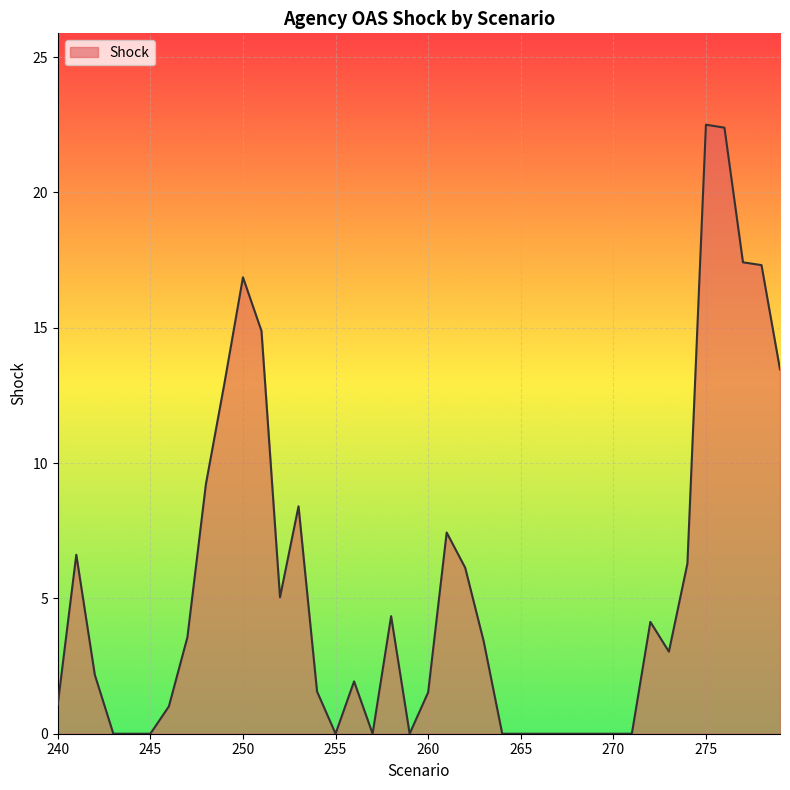

How many distinct data groups are displayed?

1